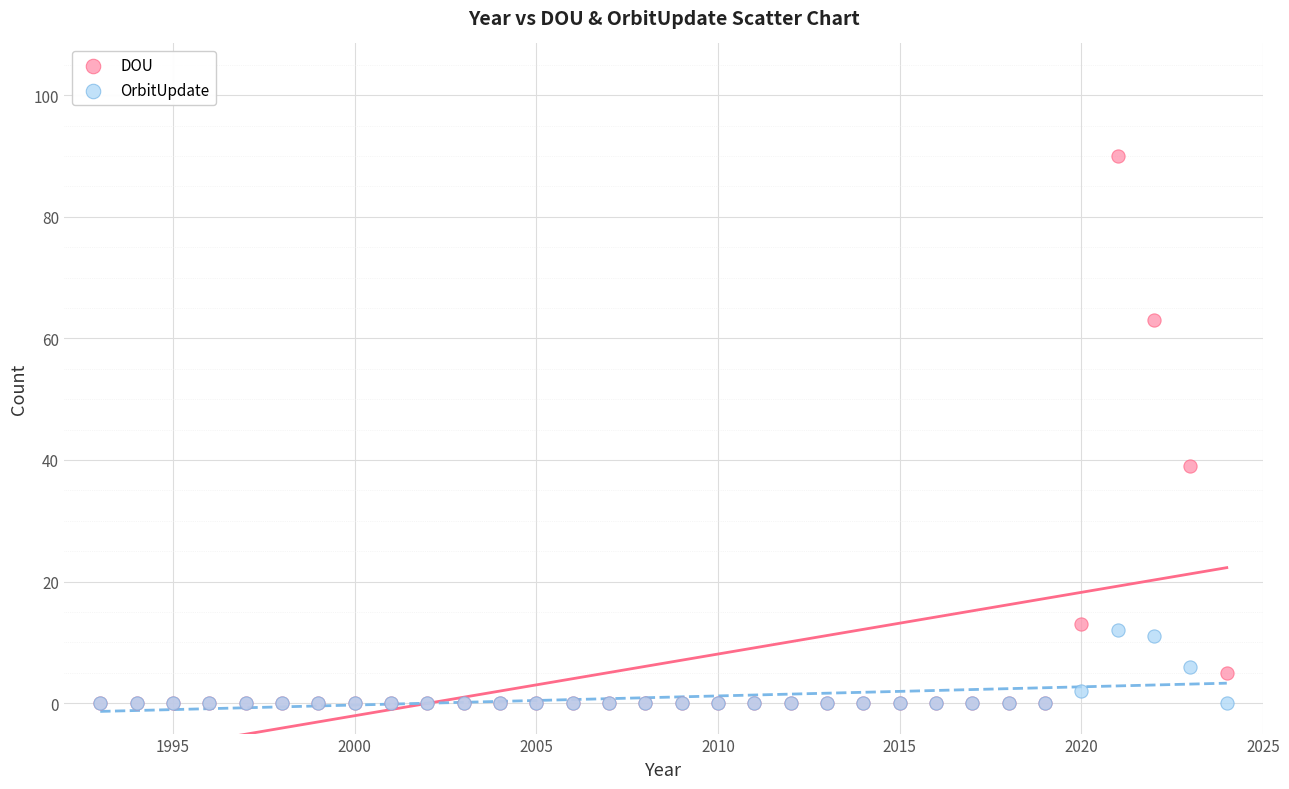

Which series contains the highest Y value?

DOU